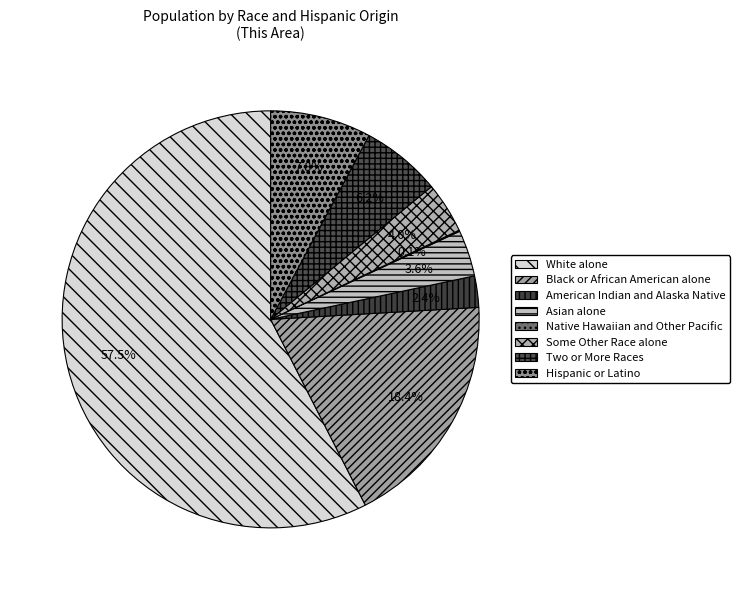

How many segments does this pie chart have?

8